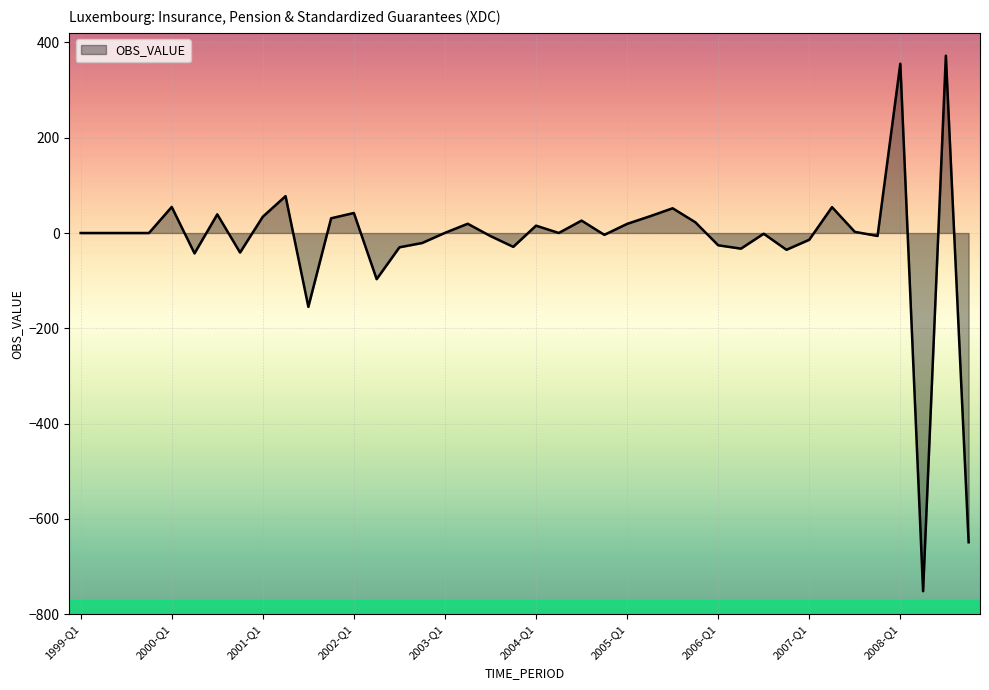

What is the smallest value displayed?

-751.6